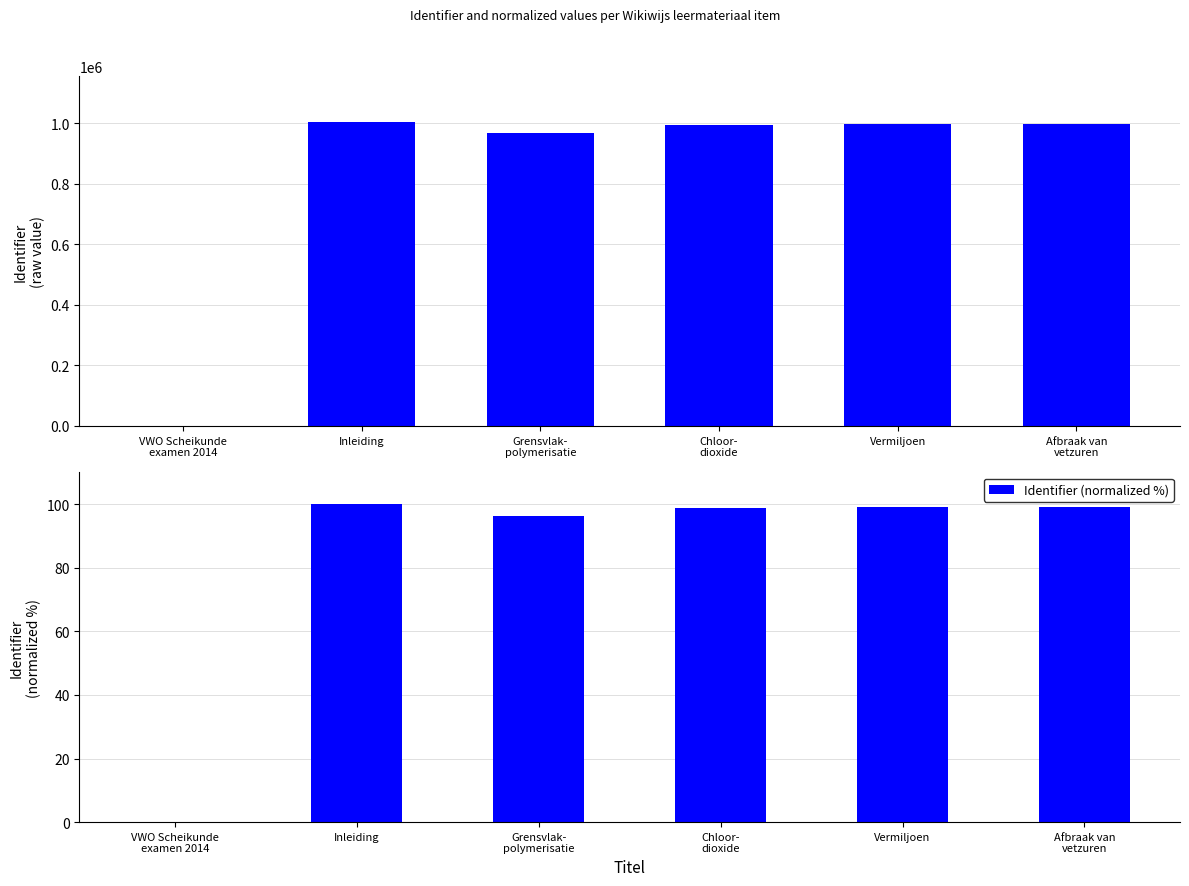

Which series has the largest range (max minus min)?

Identifier